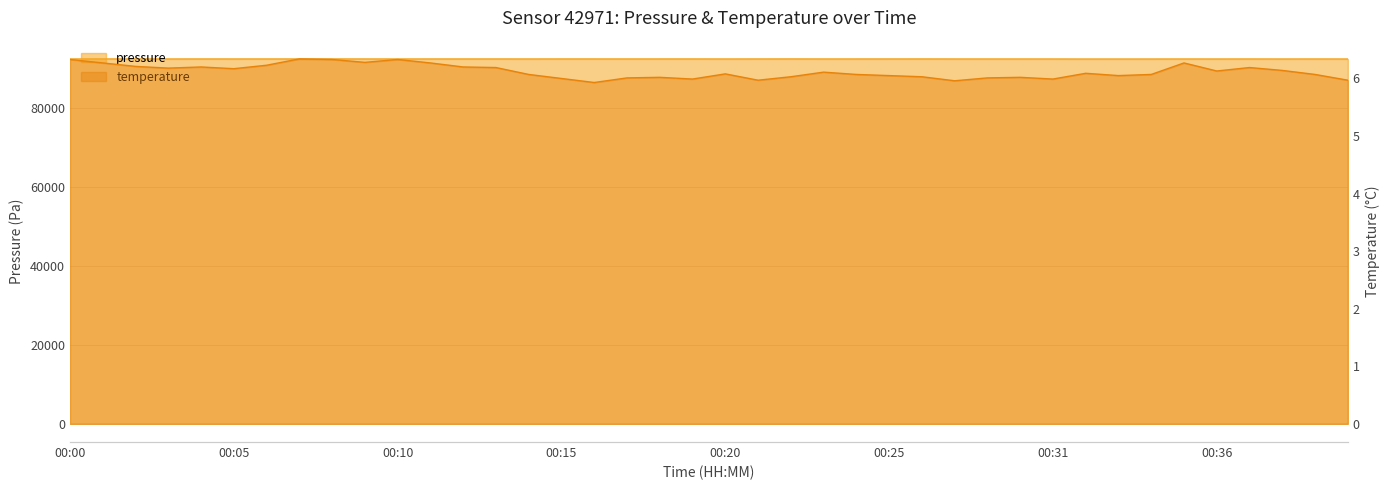

What is the difference between the maximum and minimum values in the temperature series?

0.4